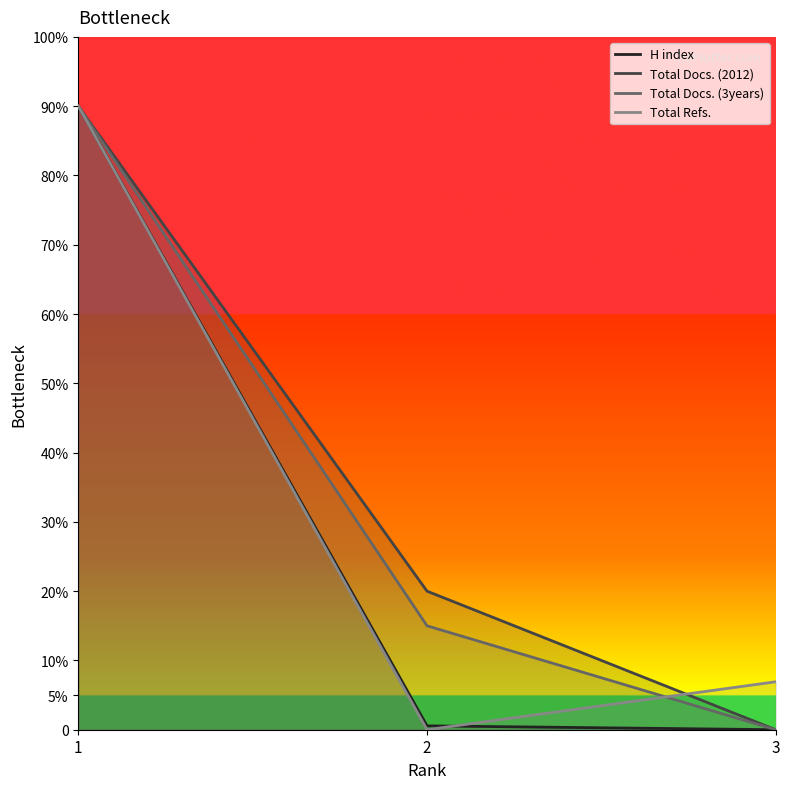

At which category is the sum across all series the highest?

1